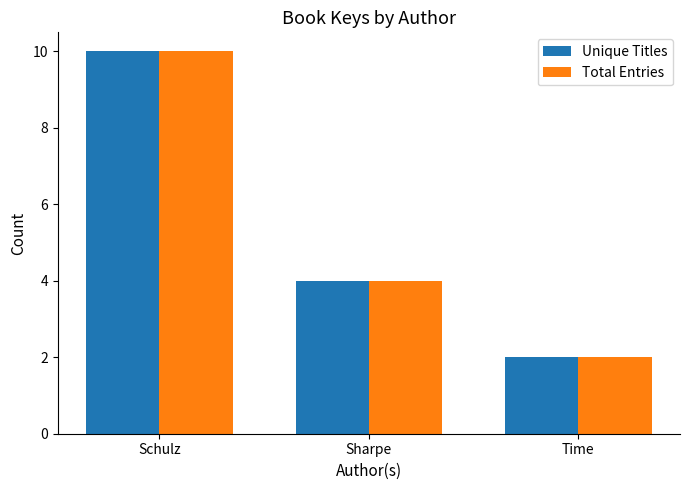

At how many categories does at least one series exceed 6?

1